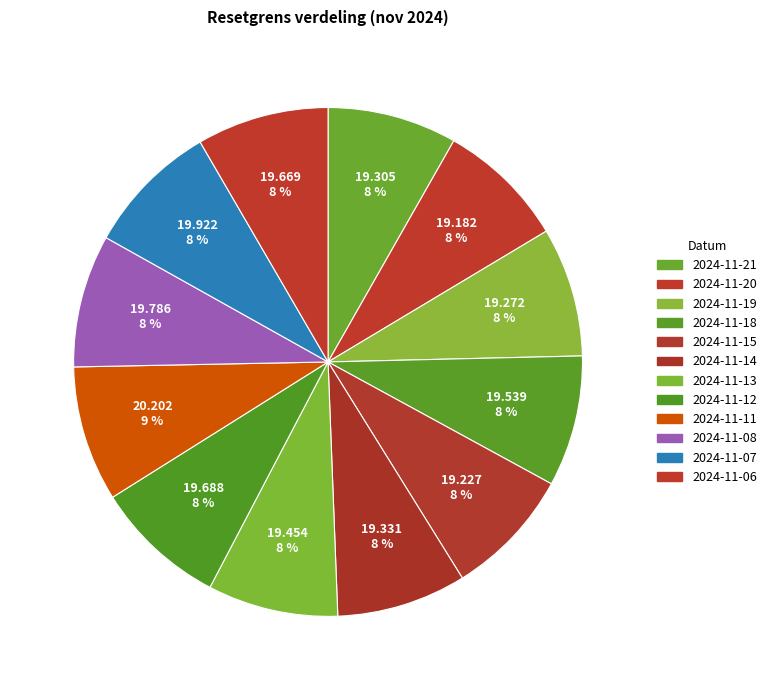

How many segments does this pie chart have?

12